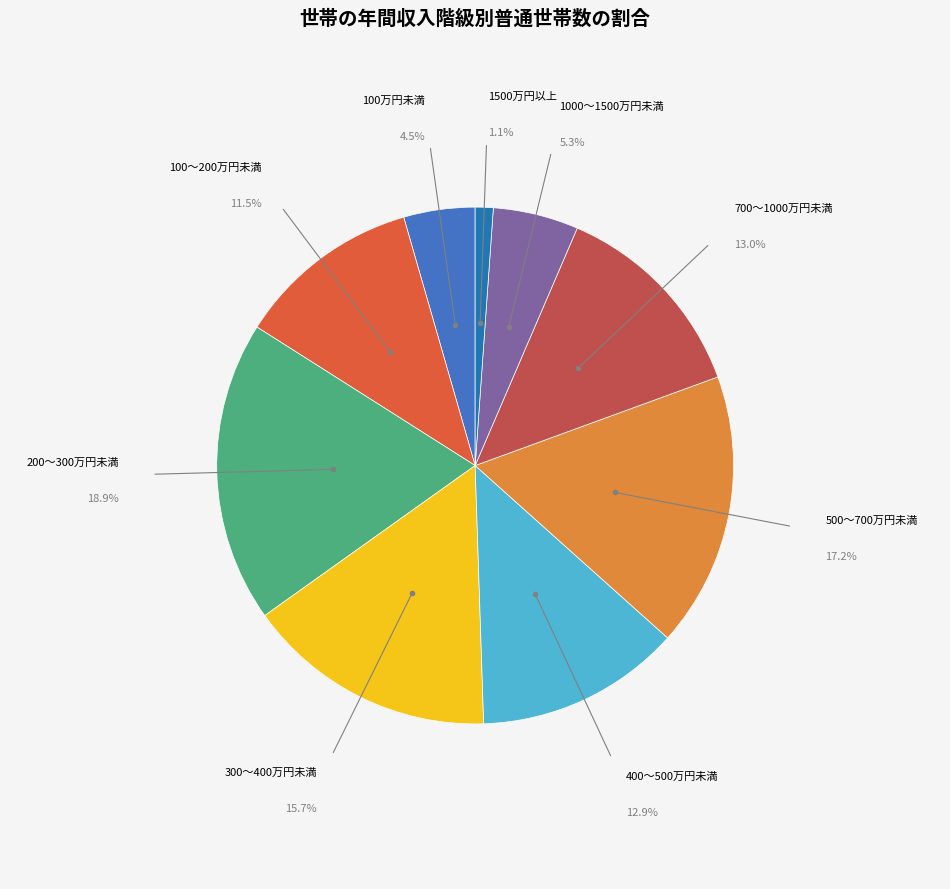

Which slice is the largest?

200～300万円未満